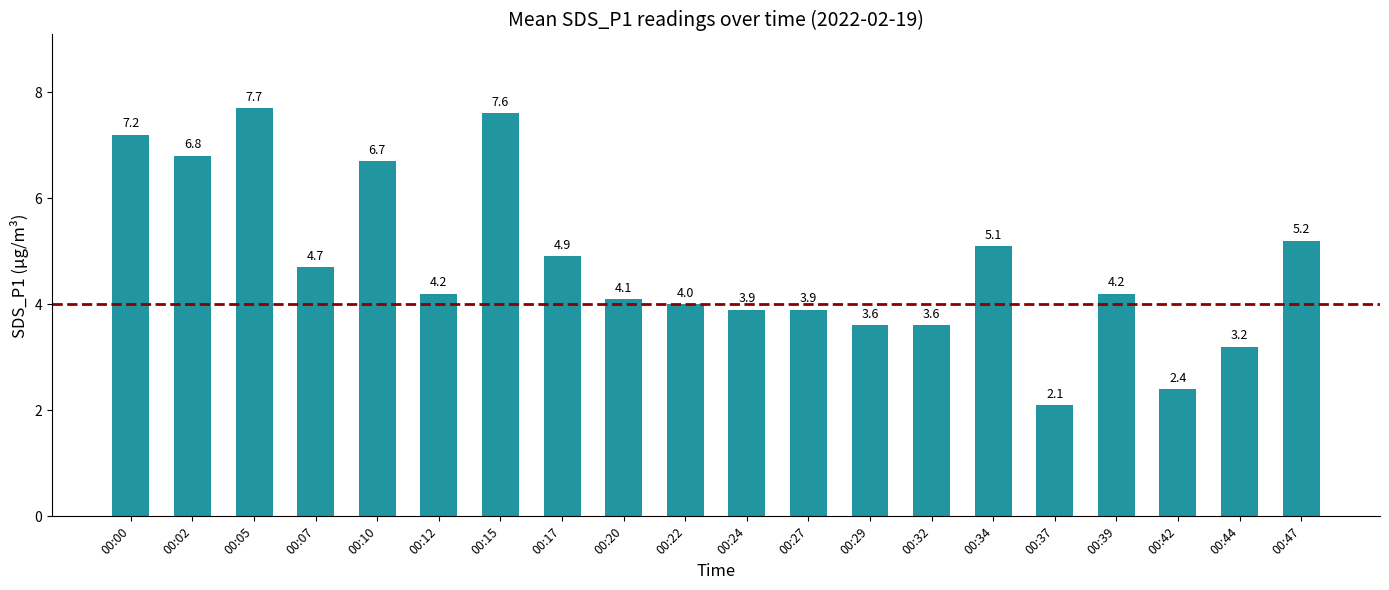

Reading right to left, what are all the values shown in this chart?

00:47=5.2	00:44=3.2	00:42=2.4	00:39=4.2	00:37=2.1	00:34=5.1	00:32=3.6	00:29=3.6	00:27=3.9	00:24=3.9	00:22=4.0	00:20=4.1	00:17=4.9	00:15=7.6	00:12=4.2	00:10=6.7	00:07=4.7	00:05=7.7	00:02=6.8	00:00=7.2